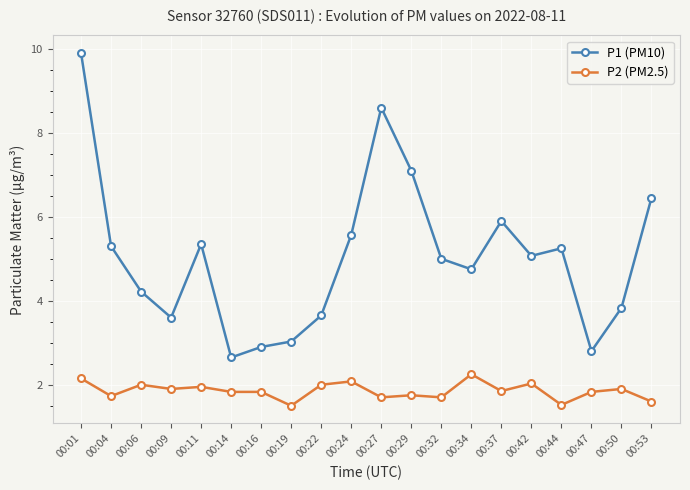

At which label does P1 (PM10) first exceed 5?

00:01